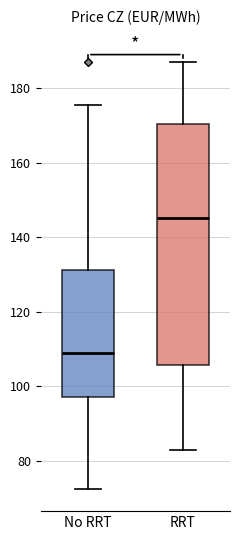

Where is the upper edge of the box for RRT on the y-axis? The values are not printed on the chart, so give them approximately, as read against the axis.

170